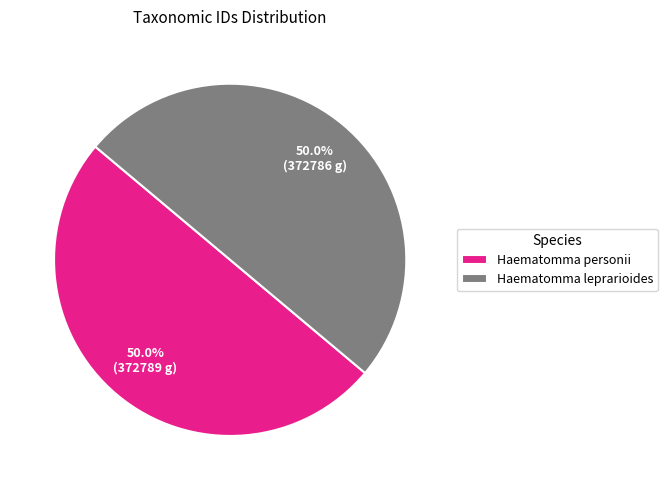

How much of the chart is everything except Haematomma leprarioides?

50.0%